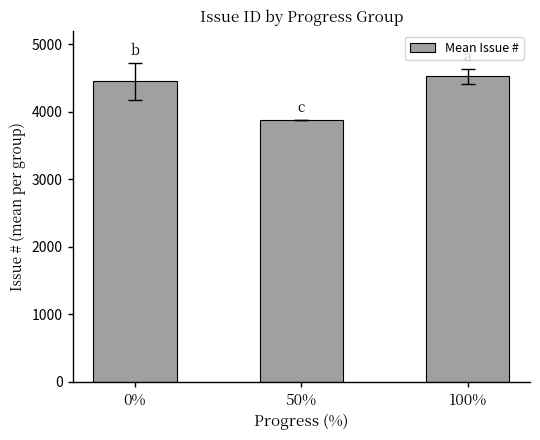

What is the label of the 1st bar from the right?

100%